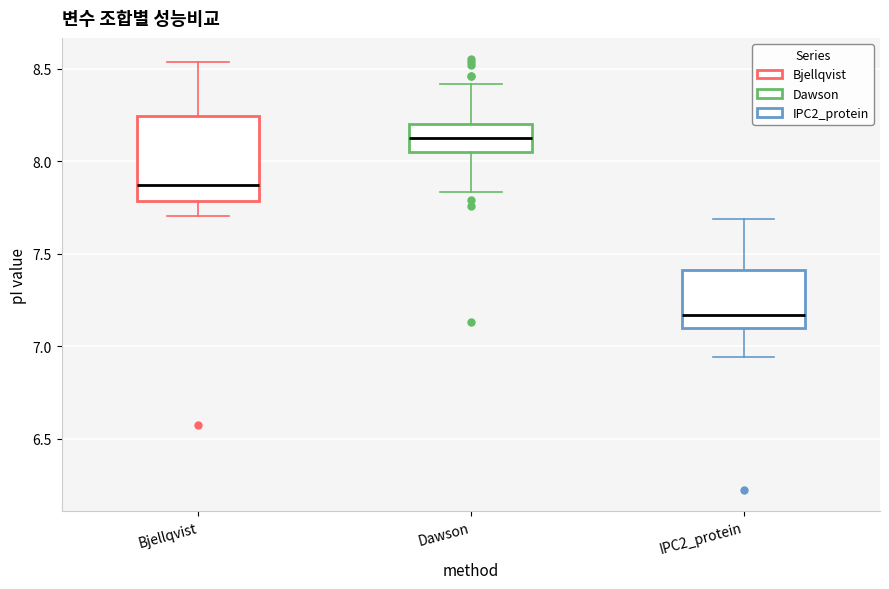

Where does the median line of the box for Dawson sit on the y-axis? The values are not printed on the chart, so give them approximately, as read against the axis.

8.15